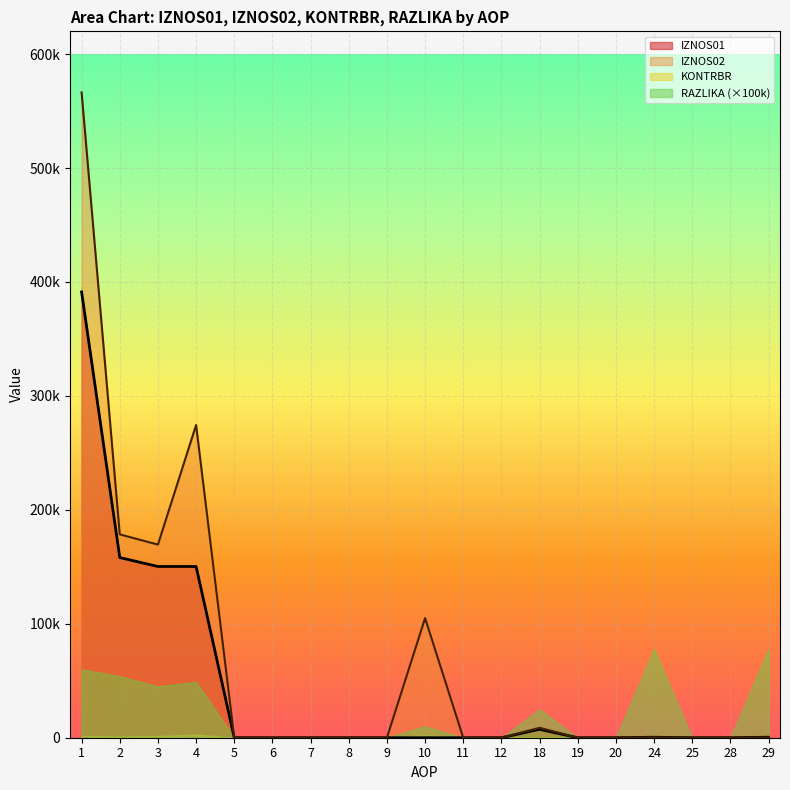

Between 28 and 19, which is larger?

28